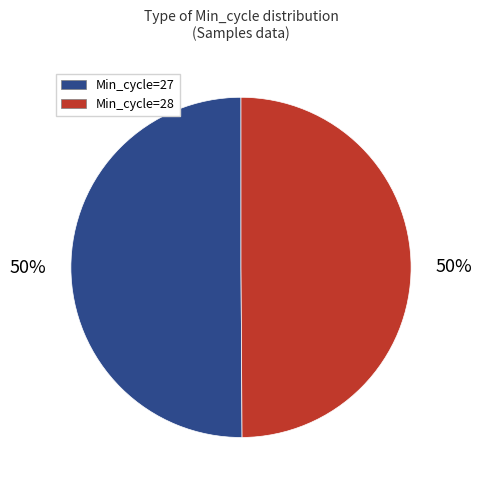

How many slices are in this pie chart?

2